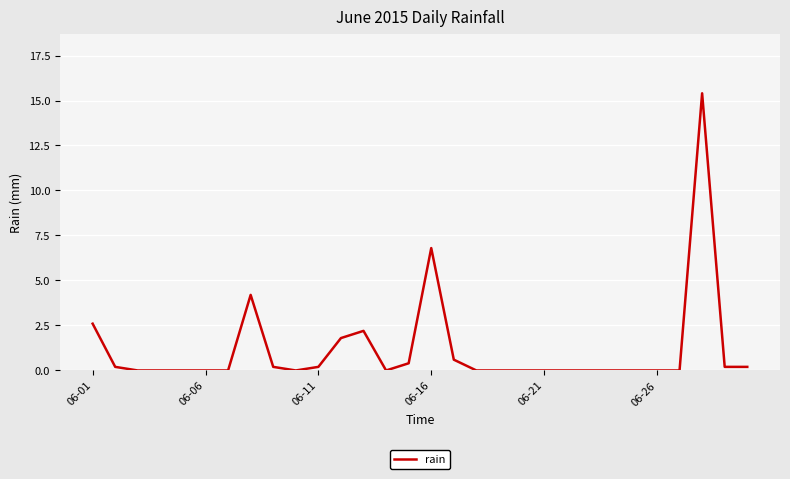

What is the difference between the maximum and minimum values?

15.4